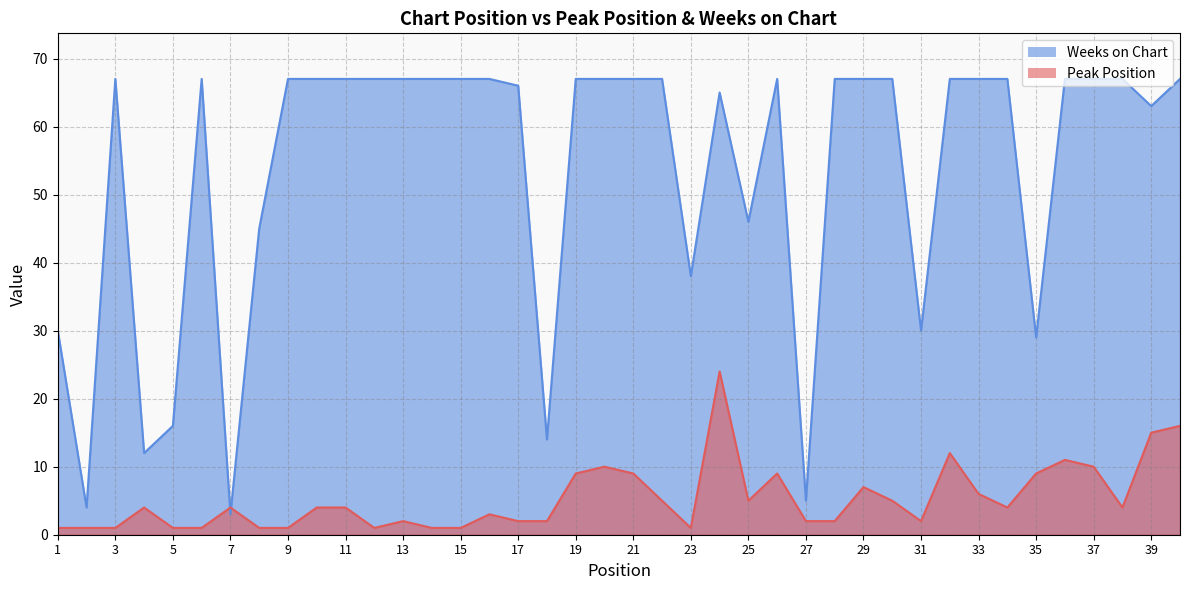

At which category does Weeks on Chart reach its first local peak?

3